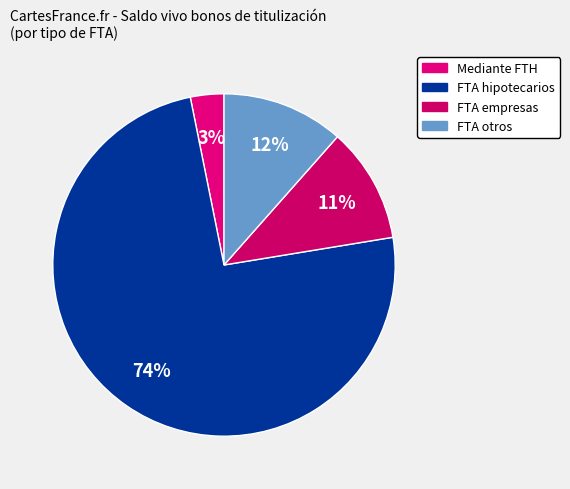

What percentage is NOT represented by FTA otros?

88.5%